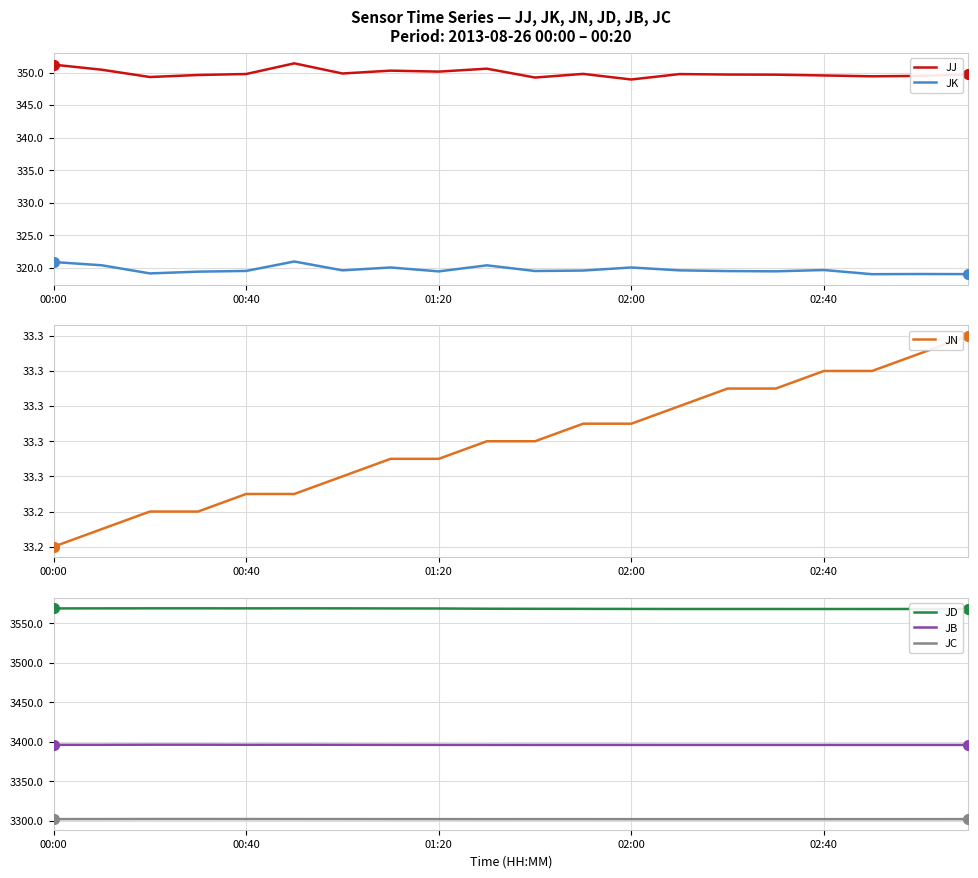

What is the value of the JC point at the 11th from the left?

3302.0